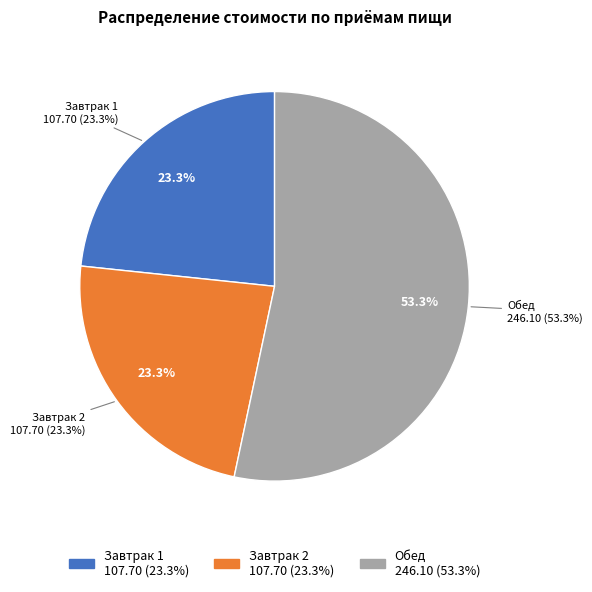

How many segments does this pie chart have?

3